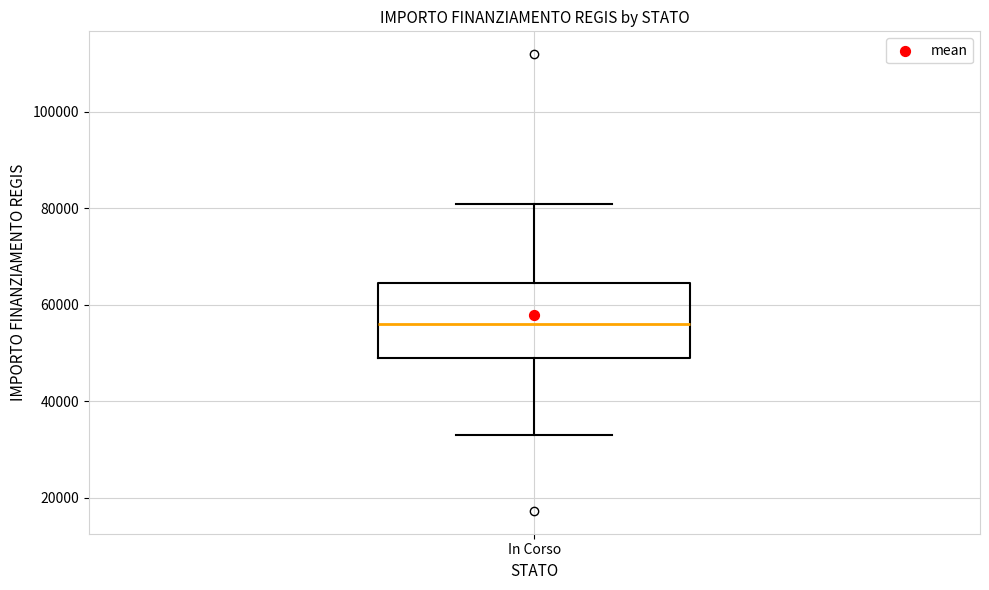

Read this box plot against the y-axis: the position of the median line, the range covered by the box, and the ends of both whiskers. The values are not printed on the chart, so give them approximately, as read against the axis.

median 56000, box 50000 to 64000, whiskers 32000 to 80000